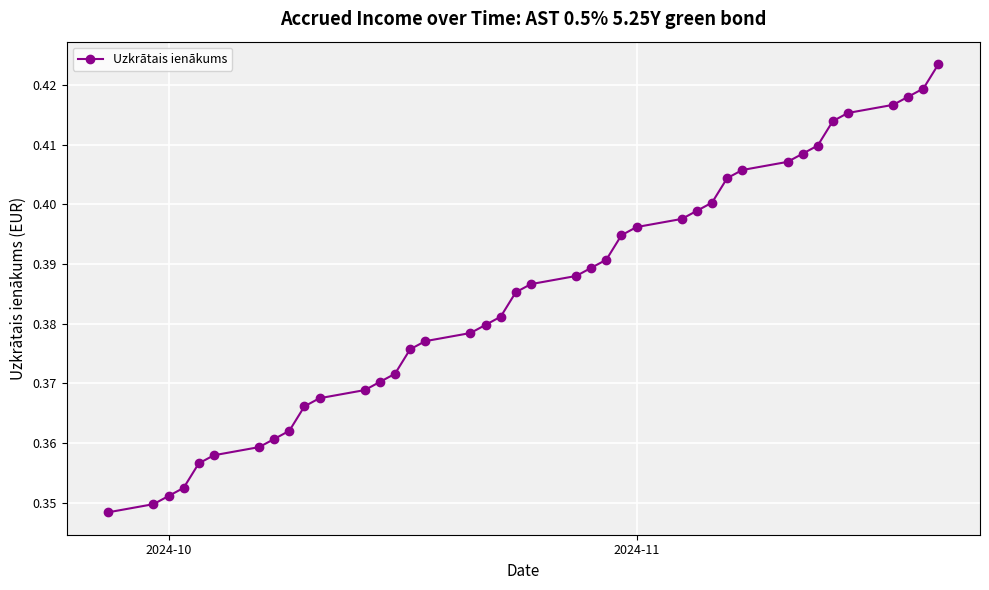

How many values are between 0 and 1?

40